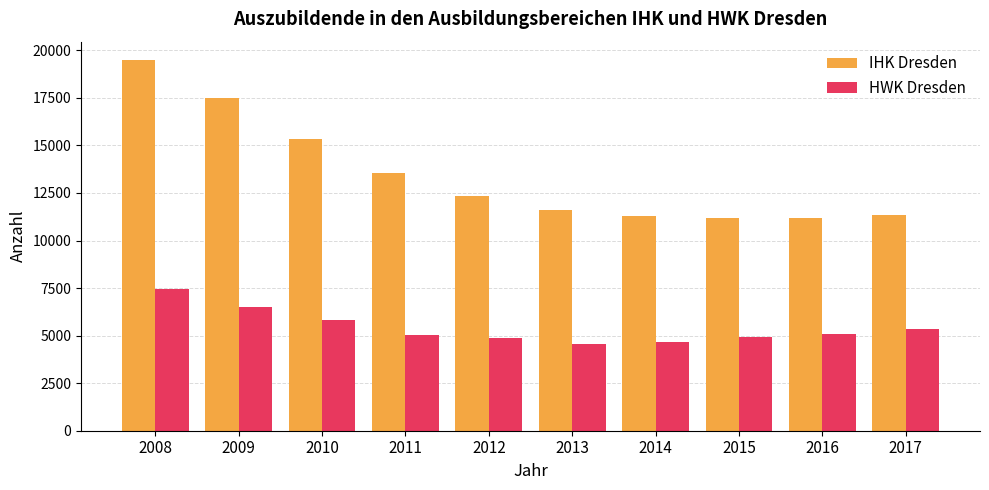

What is the value of the IHK Dresden bar at the 7th from the left?

11294